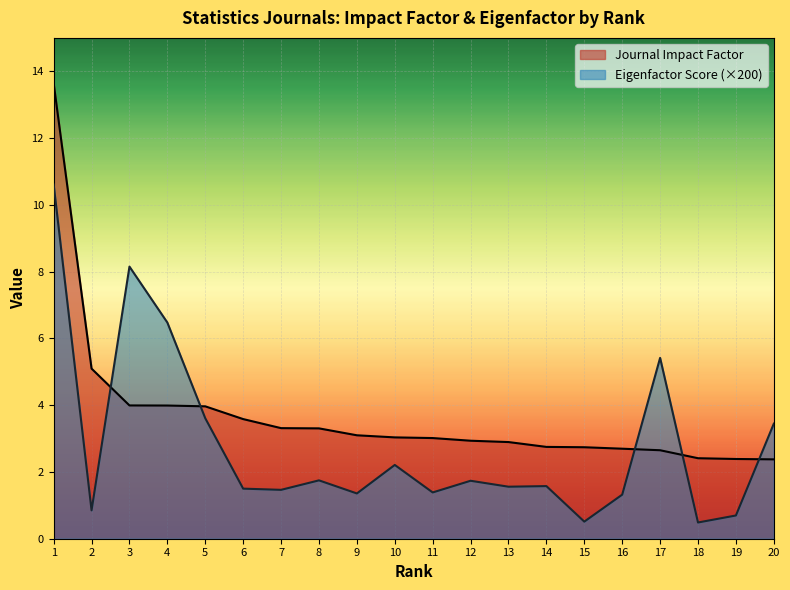

What is the value of the Eigenfactor Score point at the 20th from the left?

3.4